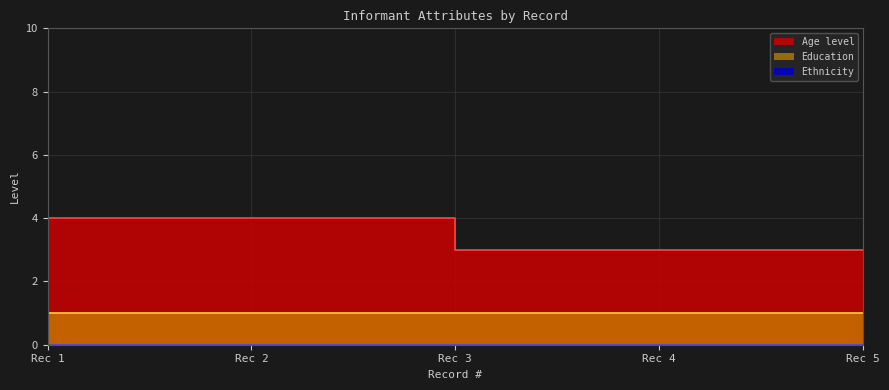

List the labels in order of Ethnicity value, largest first.

1, 2, 3, 4, 5